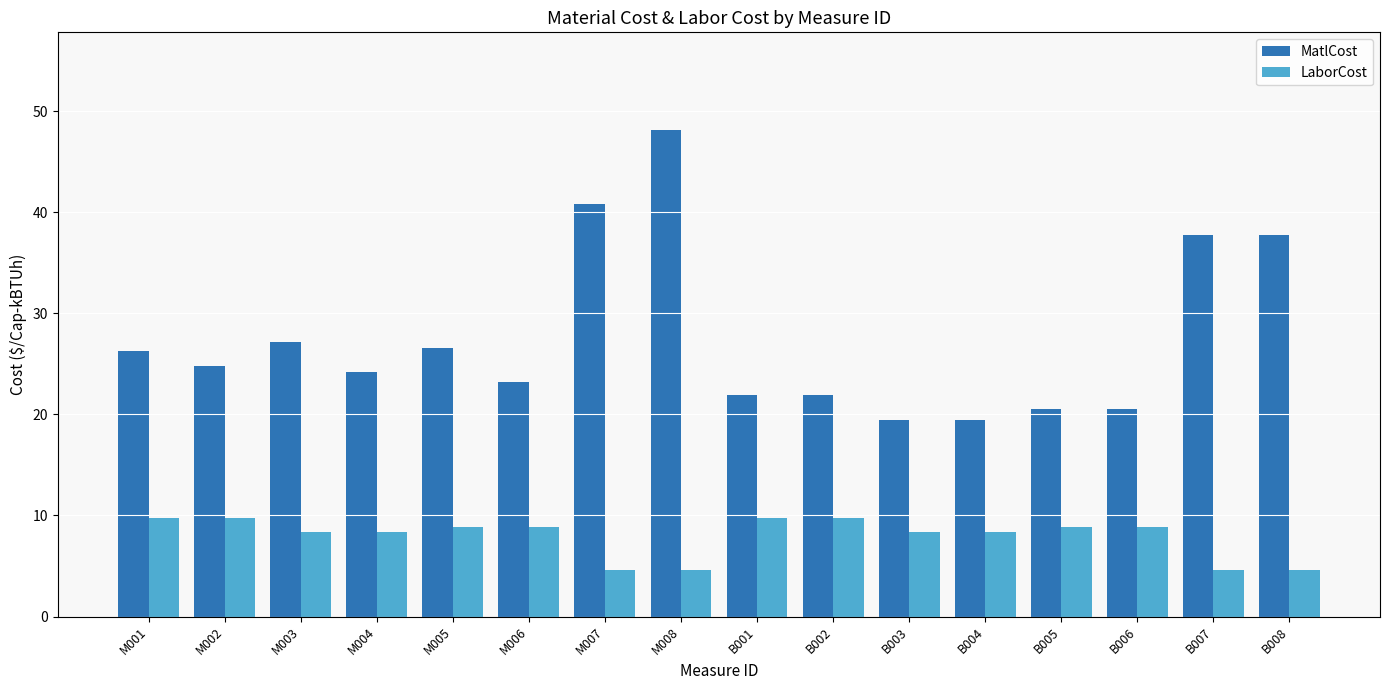

What position from the left is M007?

7